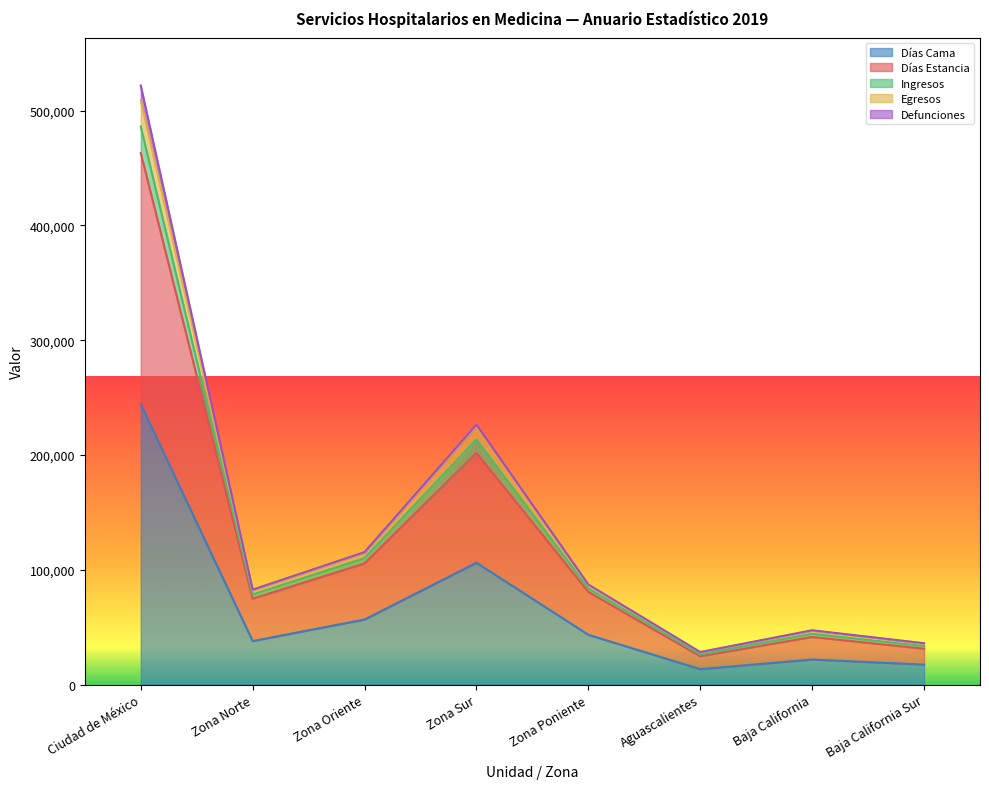

At which label does Días Cama reach its peak?

Ciudad de México